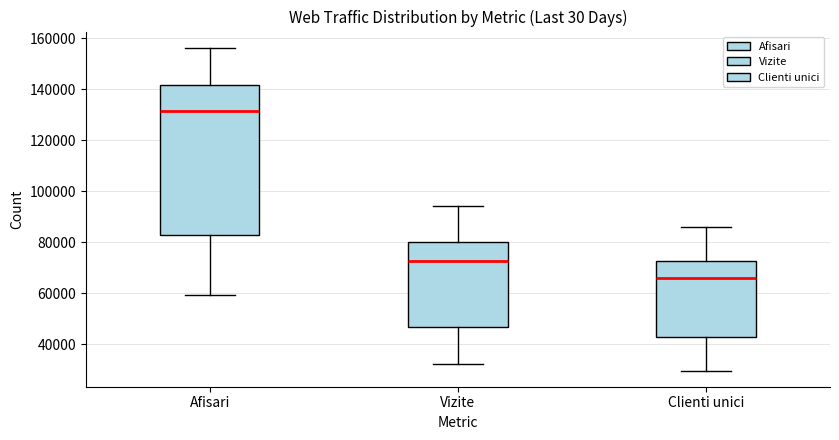

Reading left to right, read every box against the y-axis: the position of its median line, the range the box covers, and the ends of its whiskers. The values are not printed on the chart, so give them approximately, as read against the axis.

Afisari: median 132000, box 82000 to 142000, whiskers 60000 to 156000
Vizite: median 72000, box 46000 to 80000, whiskers 32000 to 94000
Clienti unici: median 66000, box 42000 to 72000, whiskers 30000 to 86000